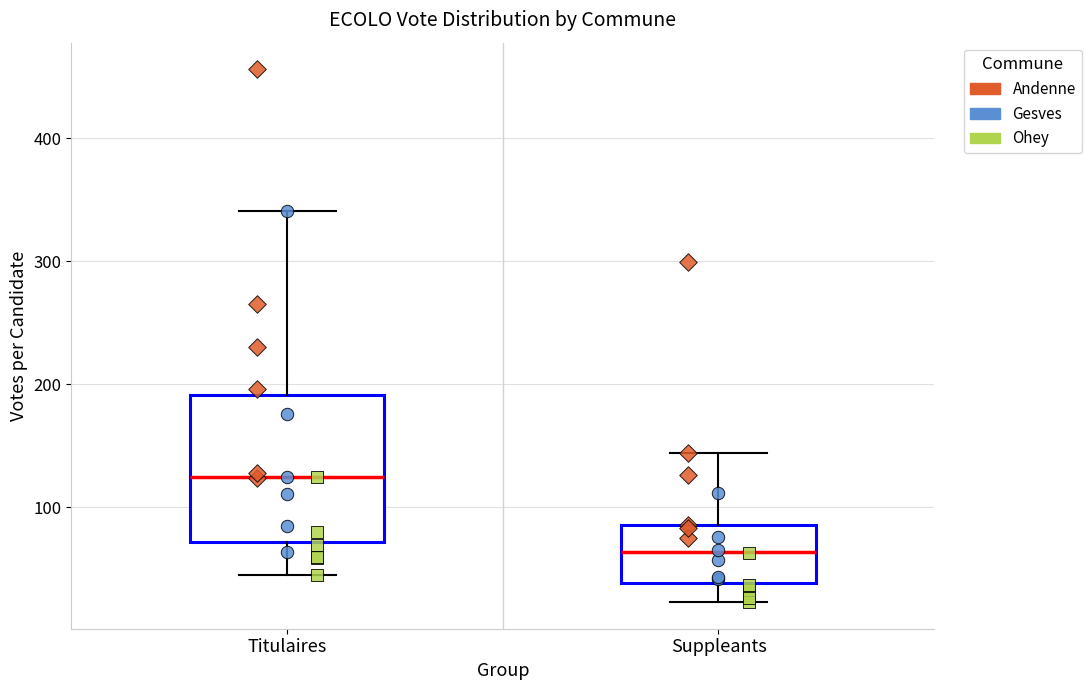

Comparing the boxes themselves (not the whiskers), which one is the tallest?

Titulaires